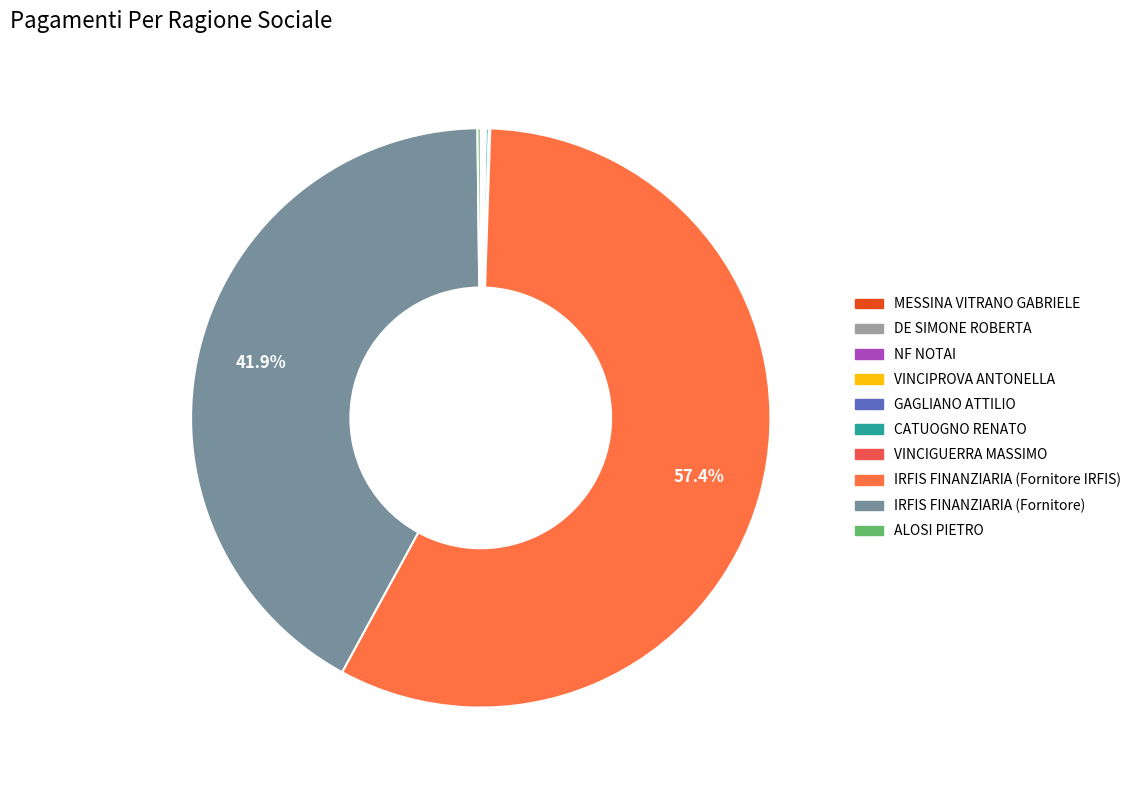

What is the total percentage of IRFIS FINANZIARIA (Fornitore IRFIS) and VINCIPROVA ANTONELLA?

57.5%